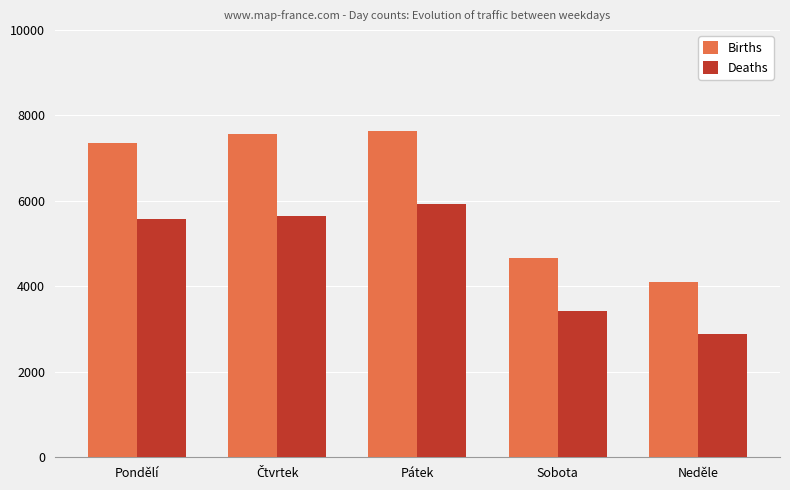

What is the total value across all series at Sobota?

8081